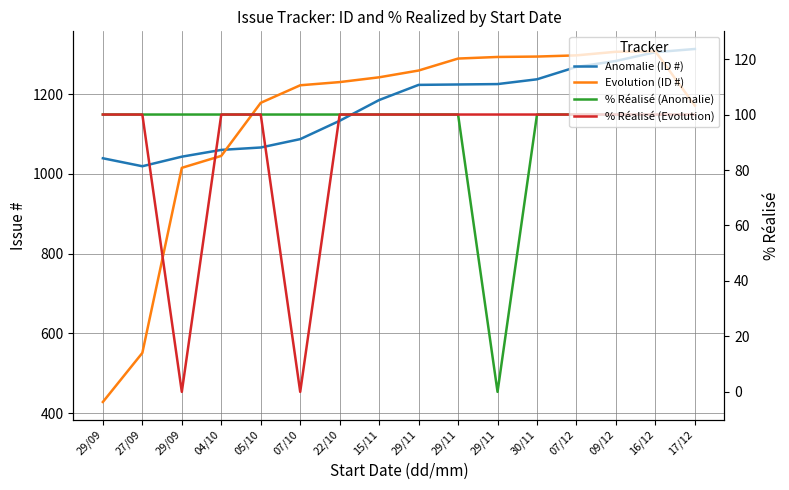

What value does the Evolution (ID #) series have at 07/12?

1297